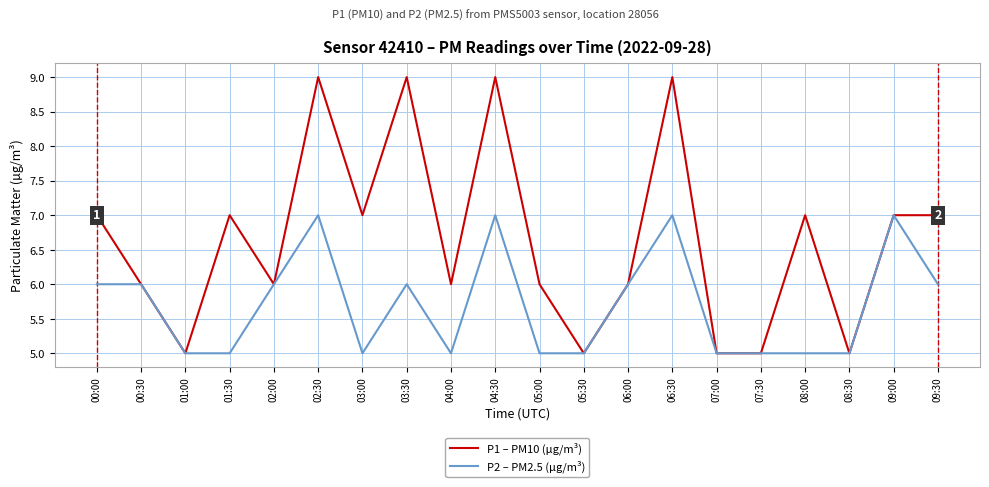

What is the maximum value shown in the chart?

9